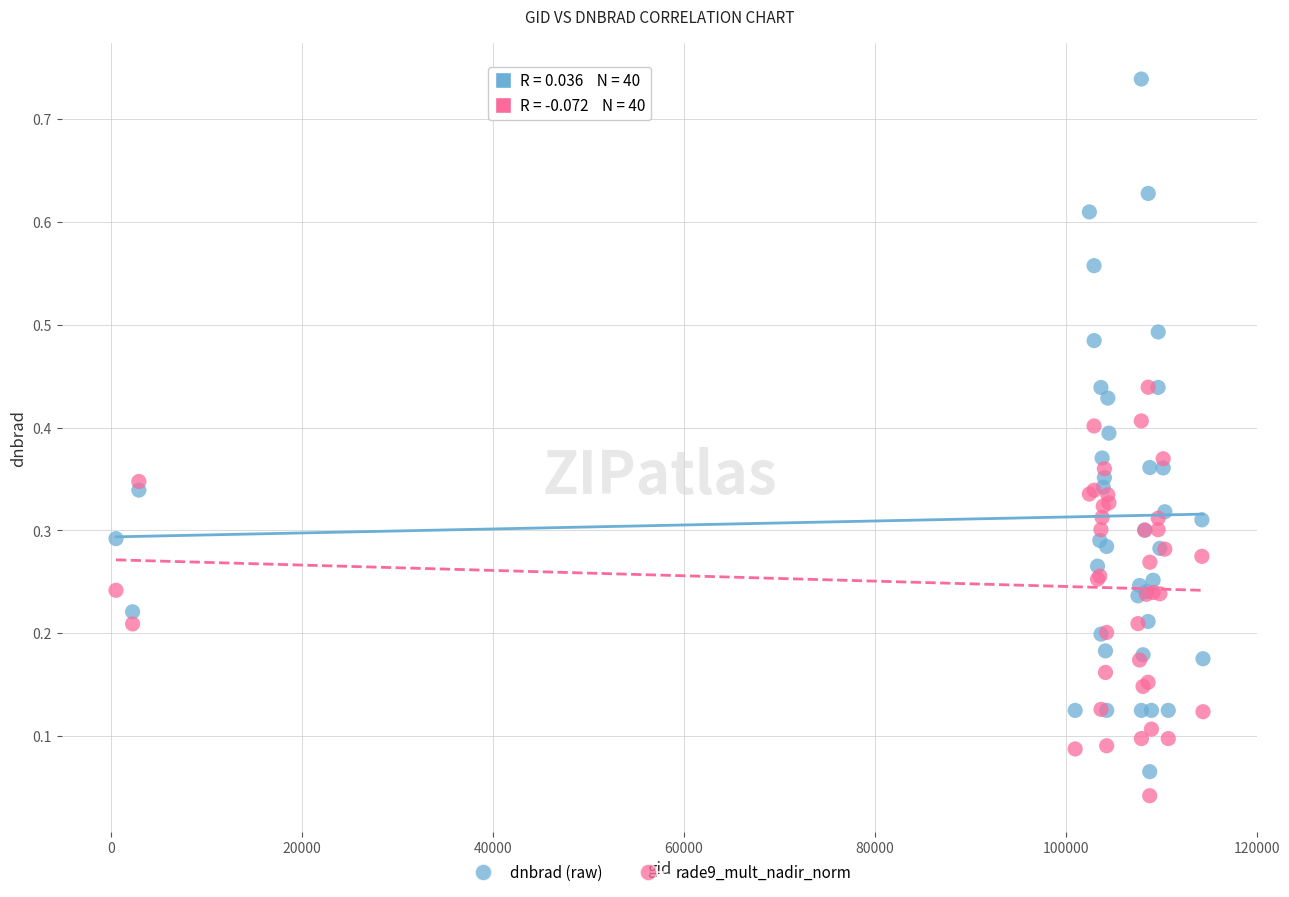

Which series has the widest spread of Y values?

dnbrad (raw)